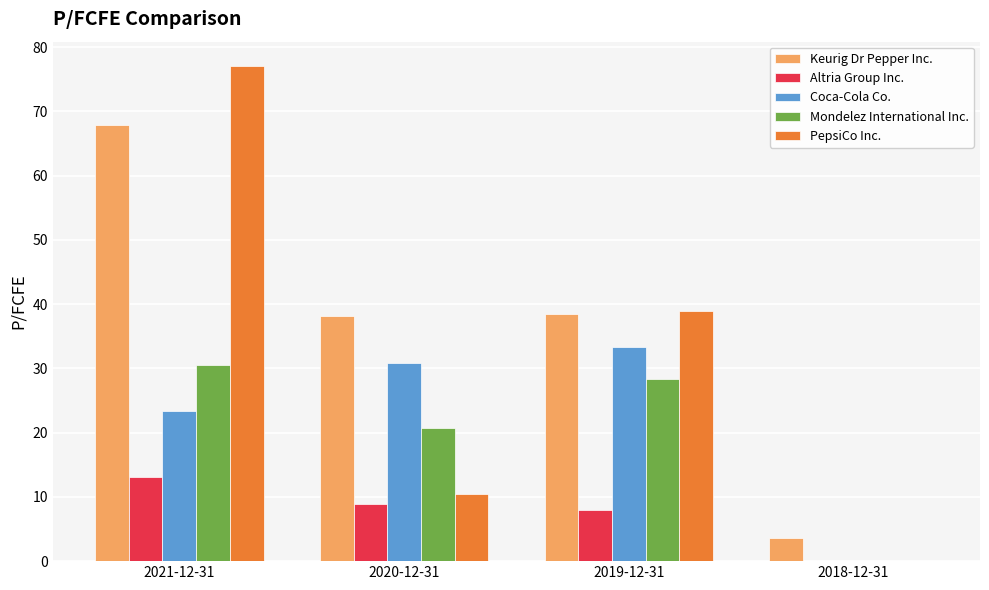

Where is Coca-Cola Co. nearest to the value 16?

2021-12-31